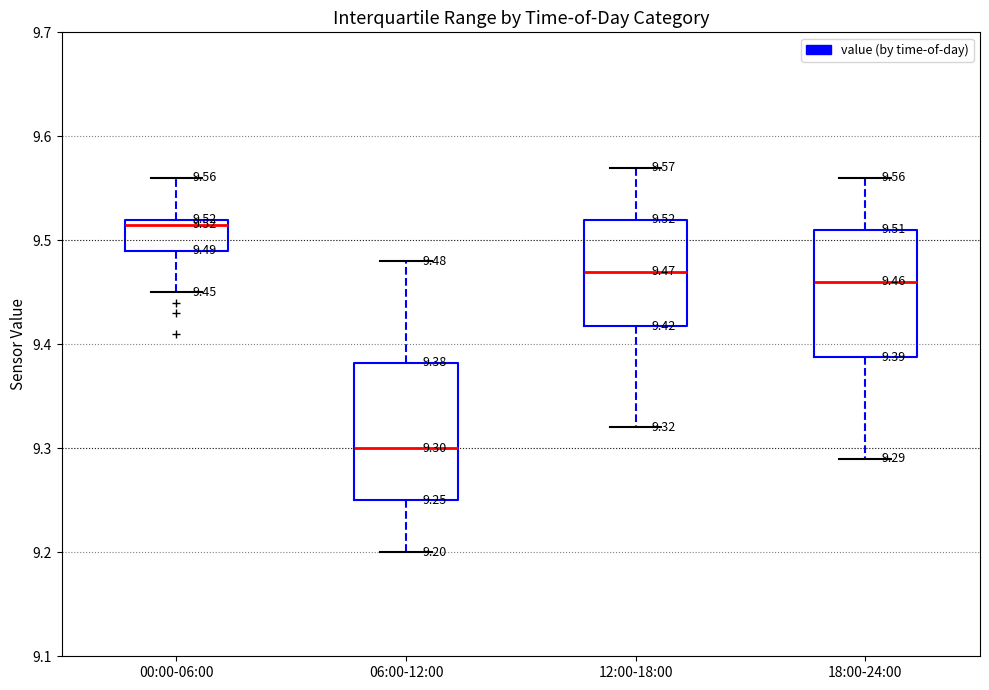

Which box has the lowest median line?

06:00-12:00